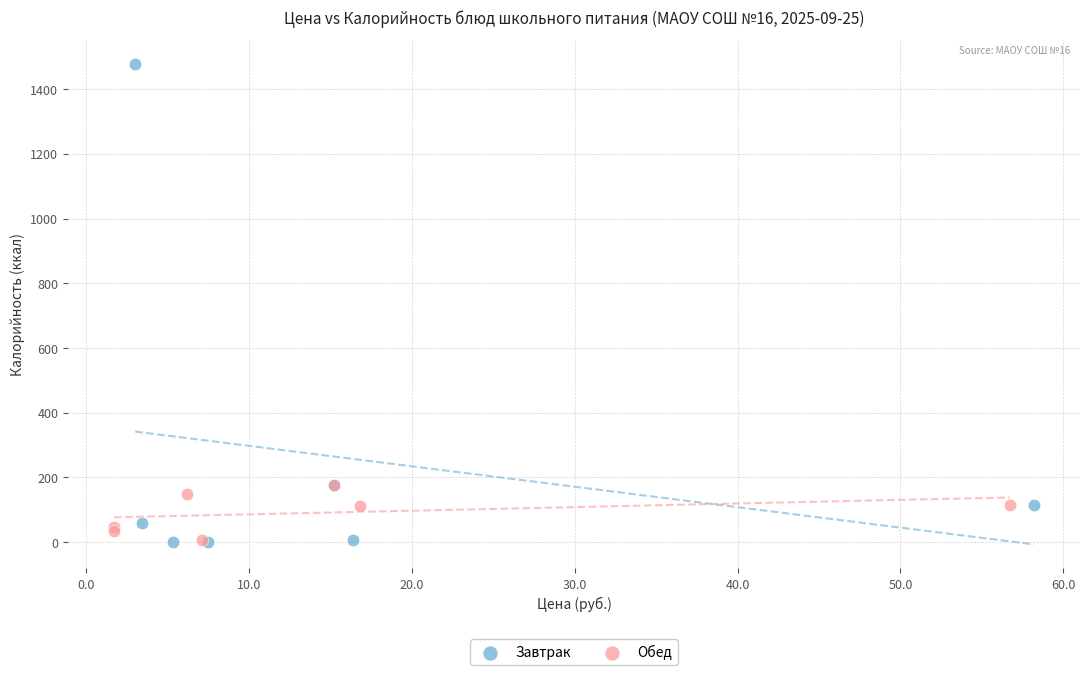

Which series has the largest Y range (max minus min)?

Завтрак